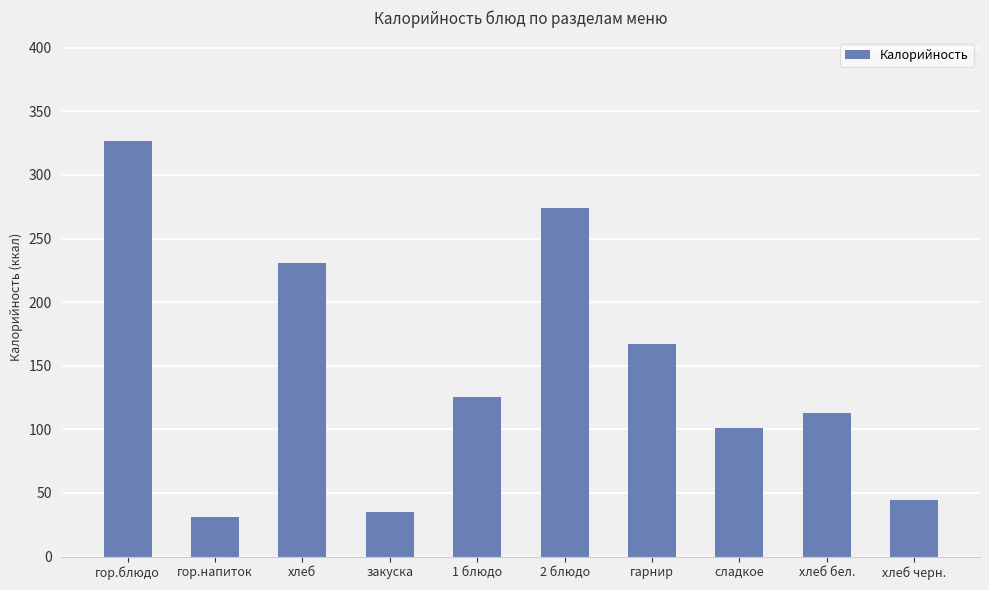

What is the difference between the maximum and minimum values?

295.5